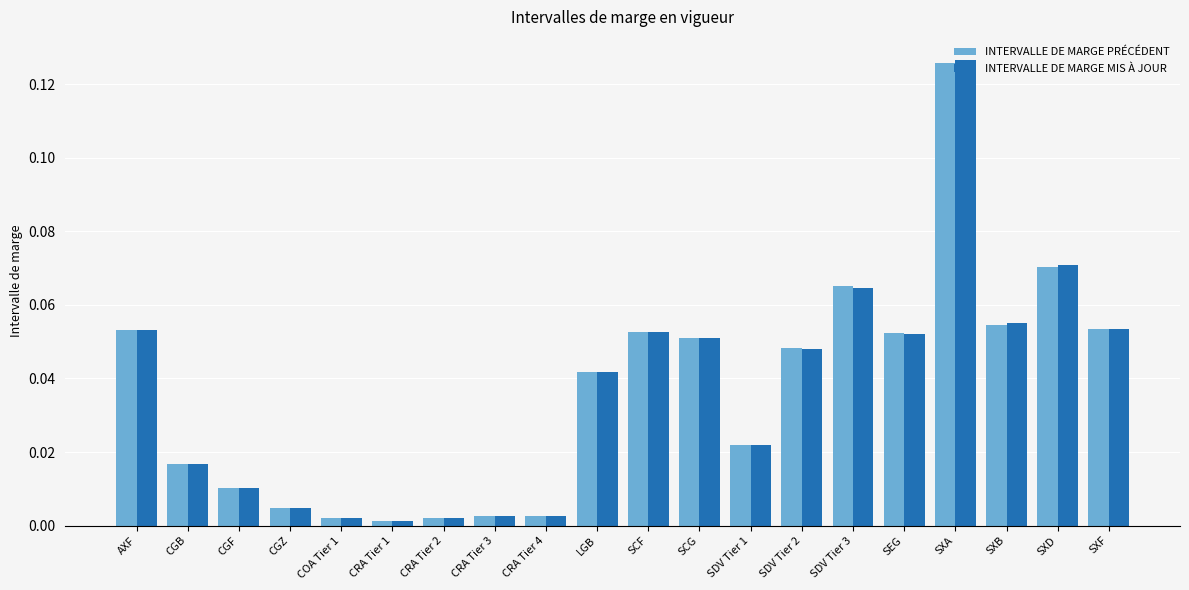

How many bars are there in each group?

2